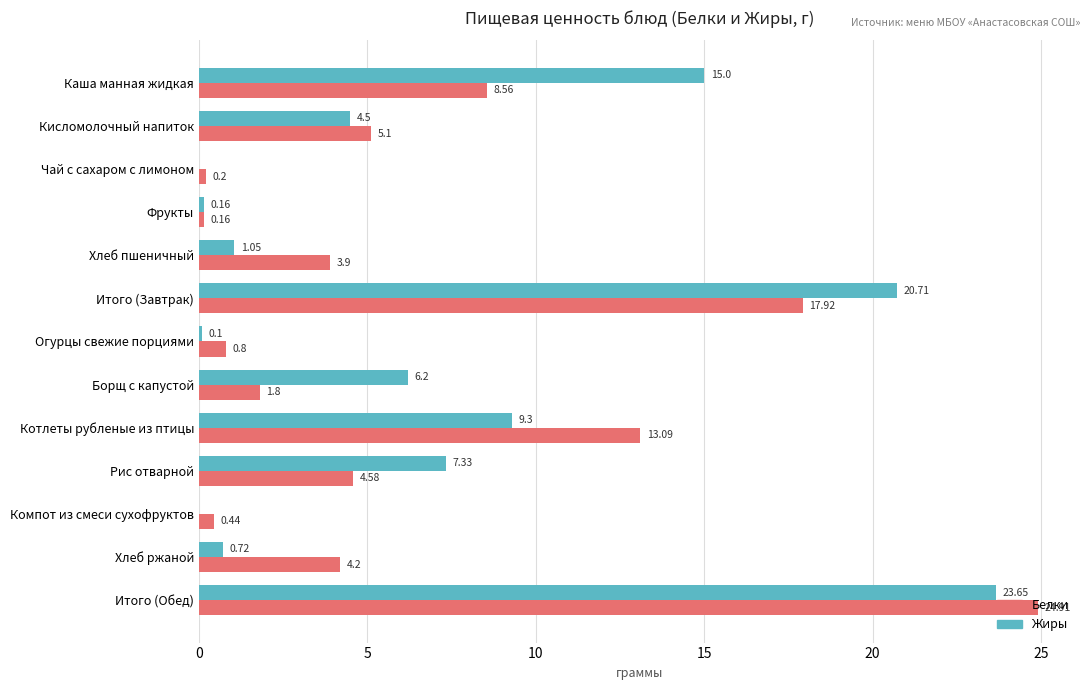

What is the sum of all Жиры values?

88.7